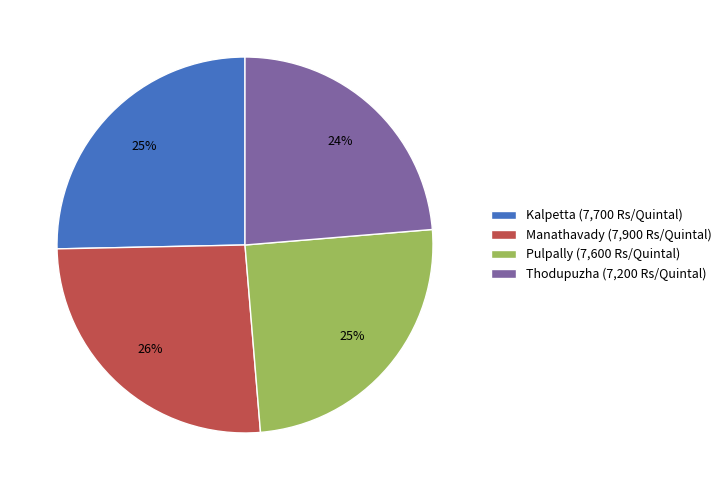

Does Thodupuzha represent more than half of the total?

No